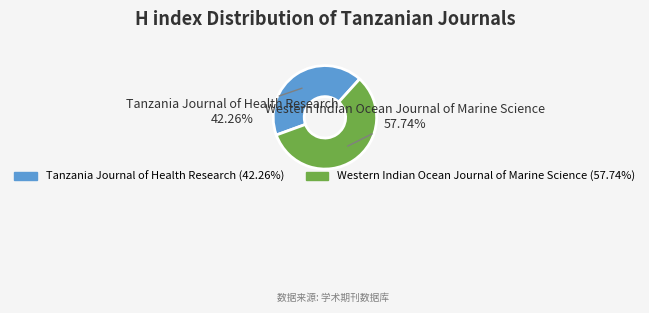

The Western Indian Ocean Journal of Marine Science slice represents 64% of the pie. True or false?

False